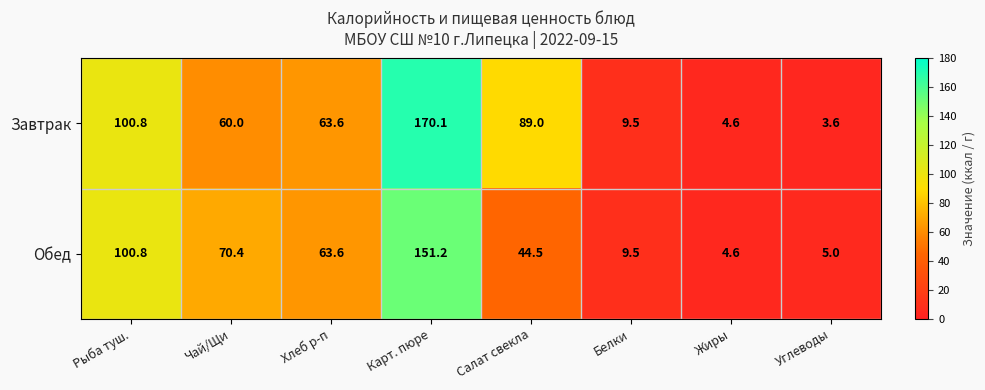

Reading left to right, transcribe all the data shown in this chart.

Завтрак: 100.8	60.0	63.6	170.1	89.0	9.5	4.6	3.6
Обед: 100.8	70.4	63.6	151.2	44.5	9.5	4.6	5.0